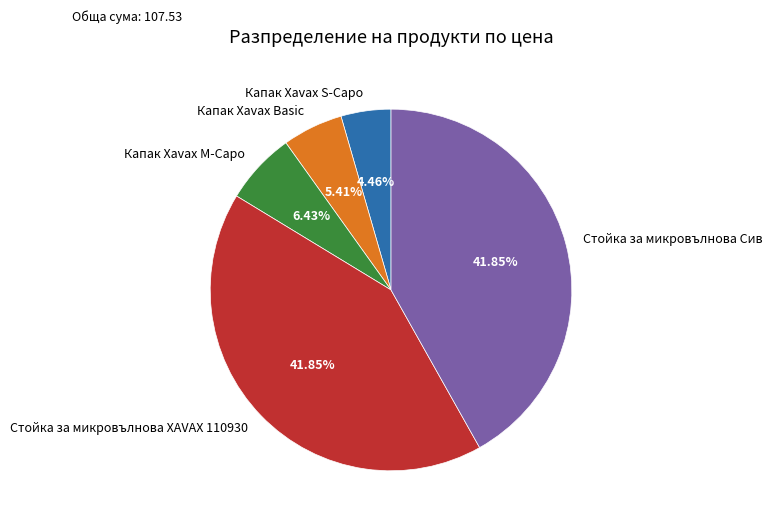

Does Капак Xavax M-Capo represent more than half of the total?

No